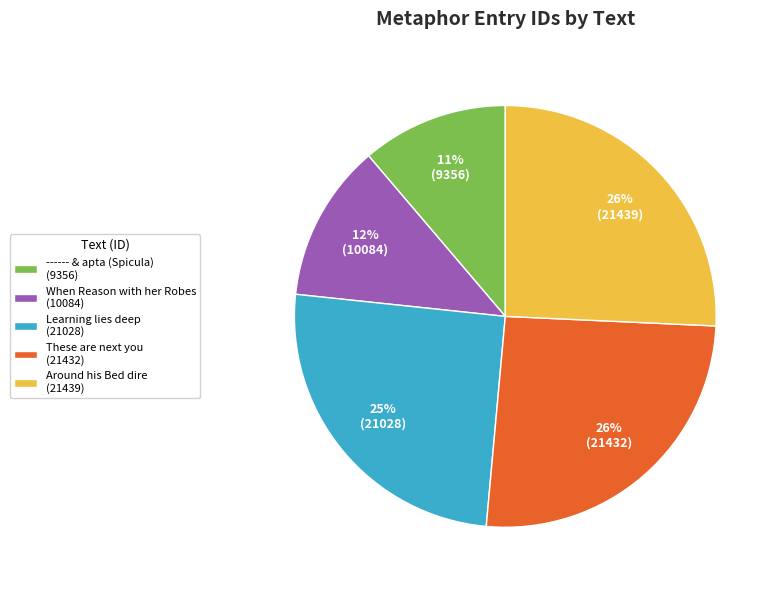

Between When Reason with her Robes (10084) and ------ & apta (Spicula) (9356), which is larger?

When Reason with her Robes (10084)